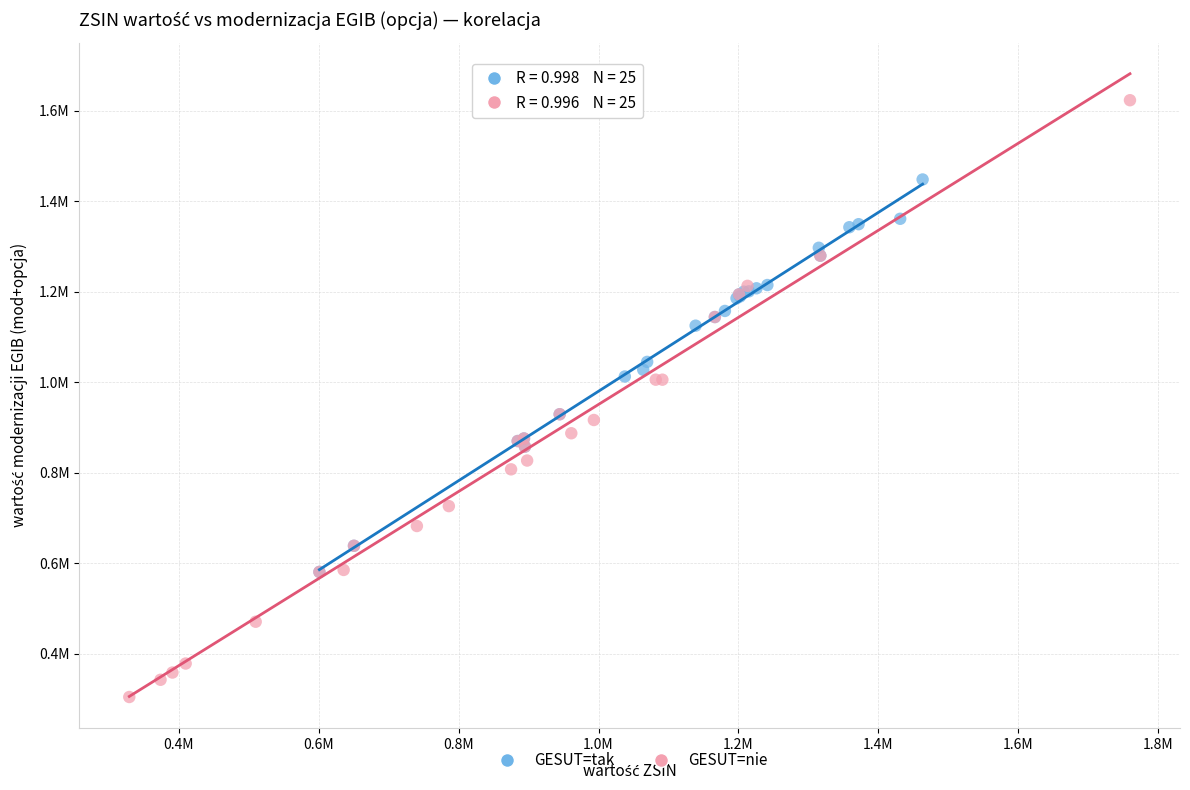

Which series reaches the maximum Y coordinate?

GESUT=nie